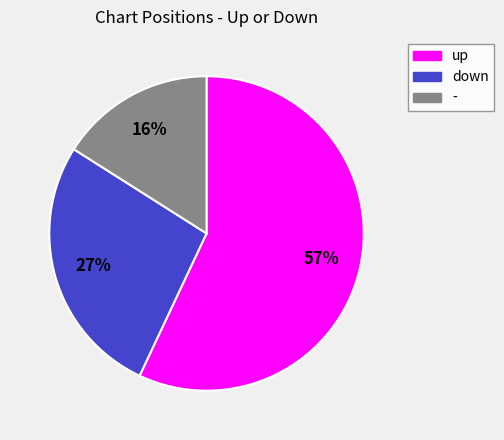

Rank the categories by value from lowest to highest.

-, down, up